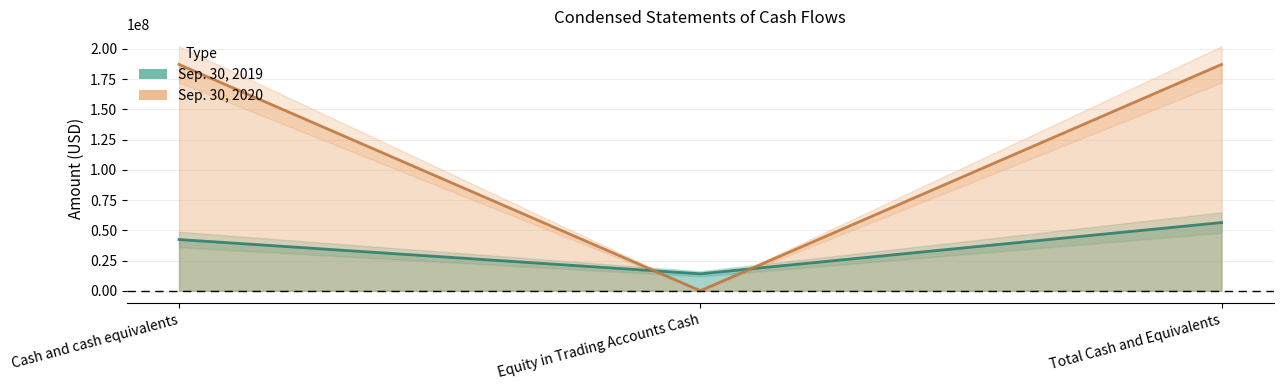

True or false: Sep. 30, 2020 has a value of 187052113 at Cash and cash equivalents.

True